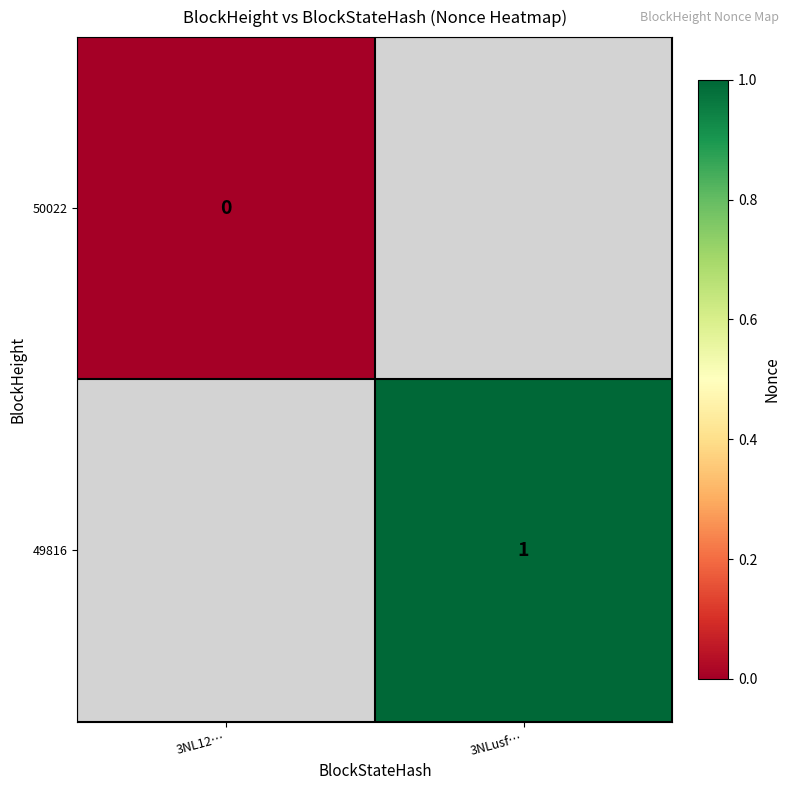

Is it true that 49816 equals 2 at 3NLusf…?

False